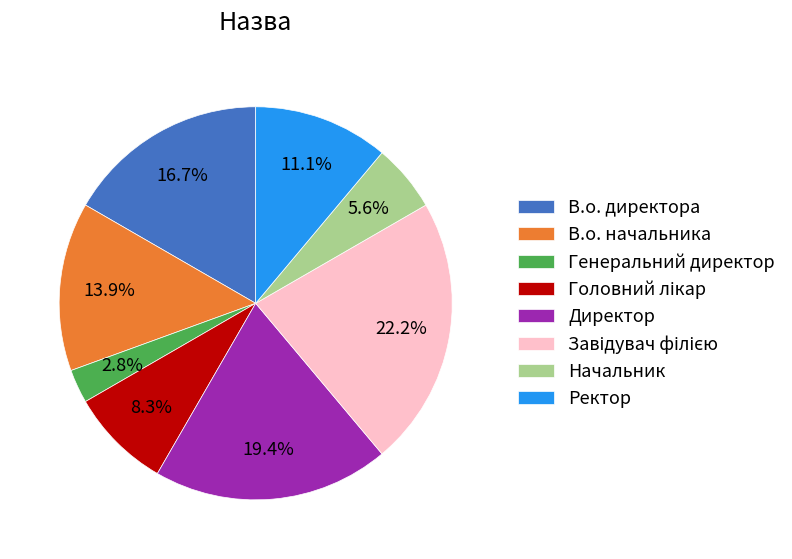

Approximately how many times larger is the value at Директор compared to В.о. директора?

1.2